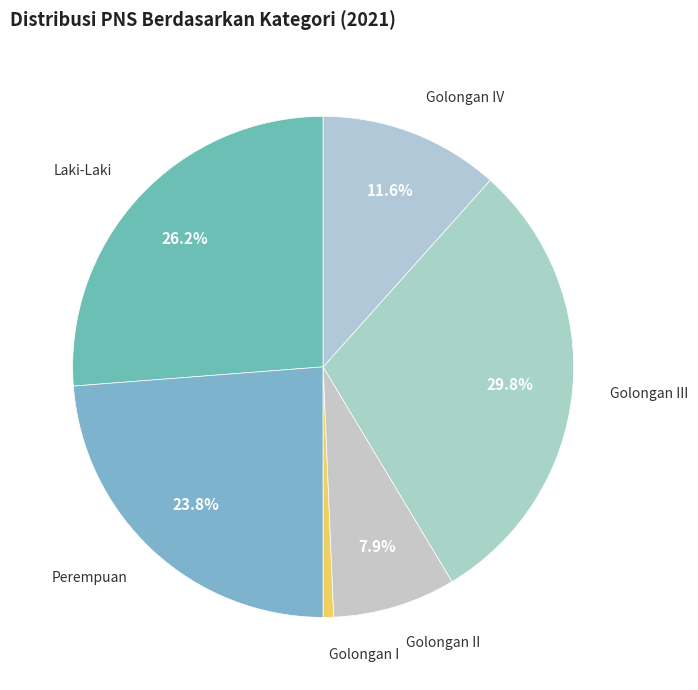

What percentage is the Golongan II slice, to the nearest percent?

8%